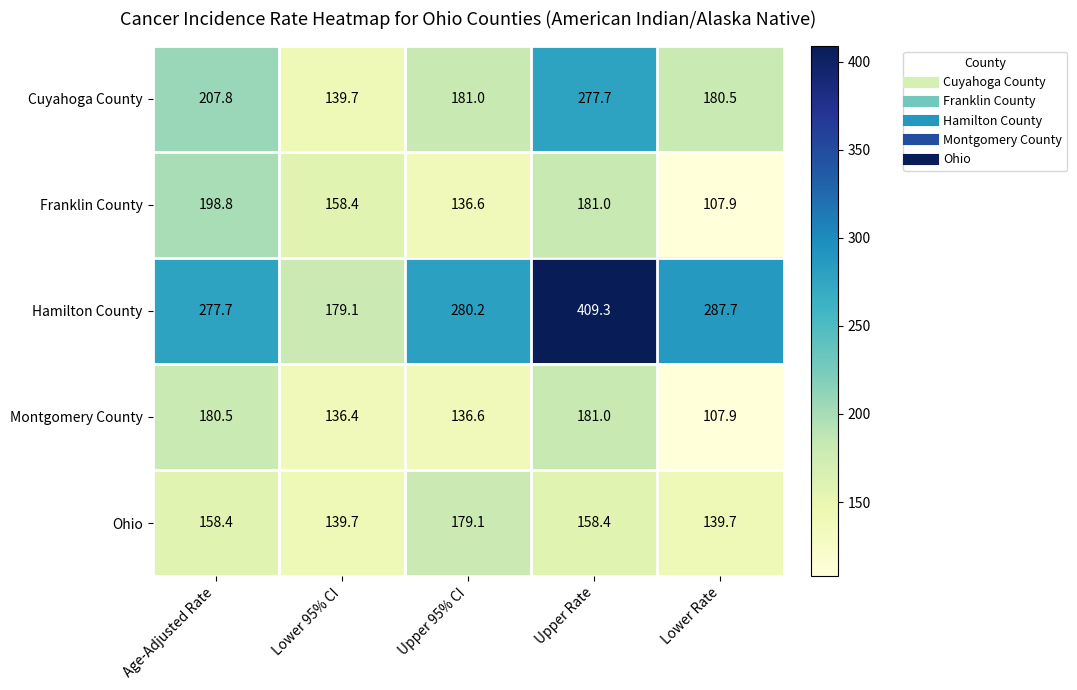

What is the sum of all Montgomery County values?

742.4